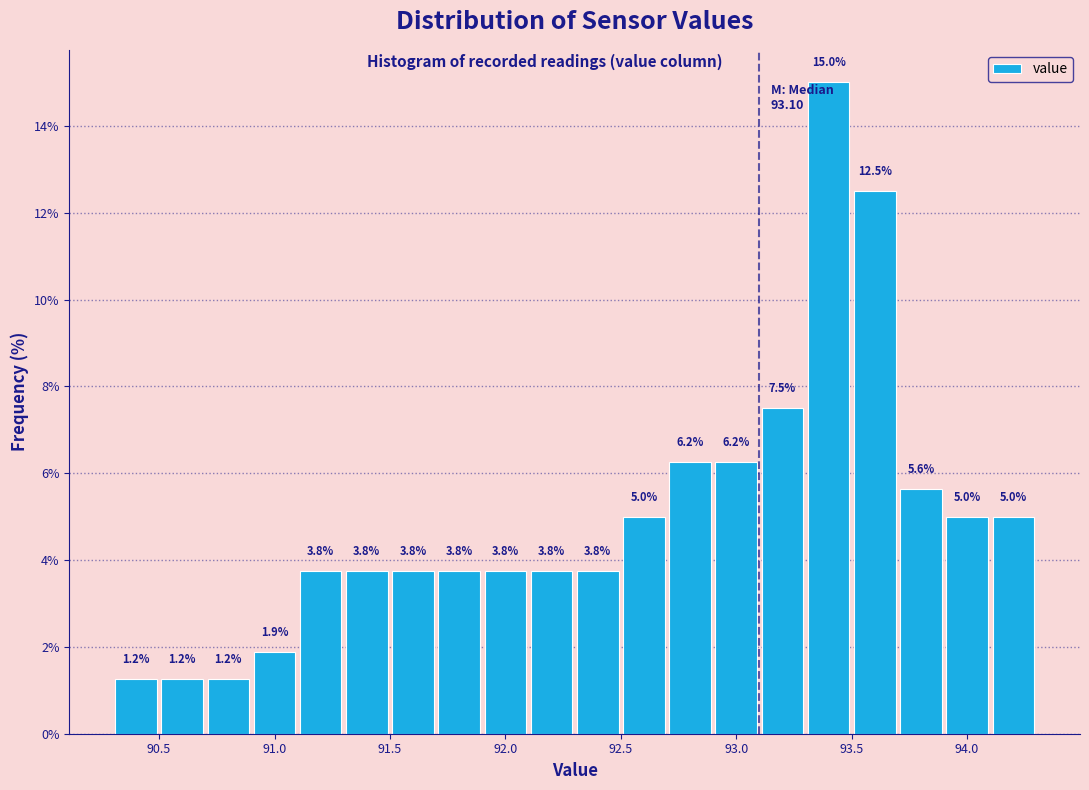

Reading left to right, list every bar in this chart as the range it spans on the x-axis followed by its height.

90.3 to 90.5: 1.2
90.5 to 90.7: 1.2
90.7 to 90.9: 1.2
90.9 to 91.1: 1.9
91.1 to 91.3: 3.8
91.3 to 91.5: 3.8
91.5 to 91.7: 3.8
91.7 to 91.9: 3.8
91.9 to 92.1: 3.8
92.1 to 92.3: 3.8
92.3 to 92.5: 3.8
92.5 to 92.7: 5.0
92.7 to 92.9: 6.2
92.9 to 93.1: 6.2
93.1 to 93.3: 7.5
93.3 to 93.5: 15.0
93.5 to 93.7: 12.5
93.7 to 93.9: 5.6
93.9 to 94.1: 5.0
94.1 to 94.3: 5.0